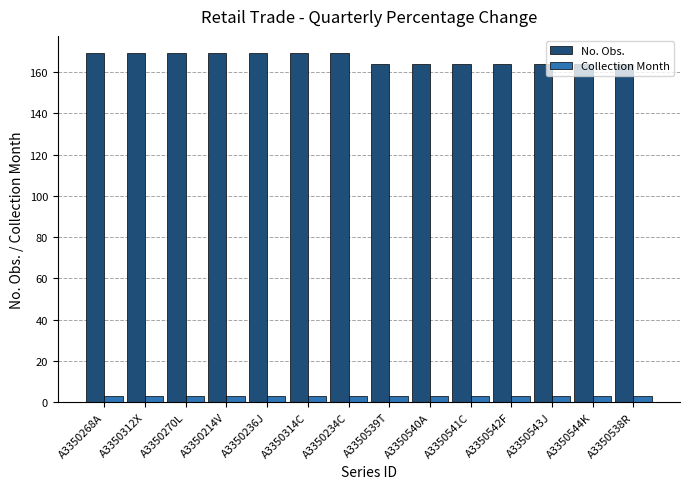

List the series in order of their overall mean, highest first.

No. Obs., Collection Month